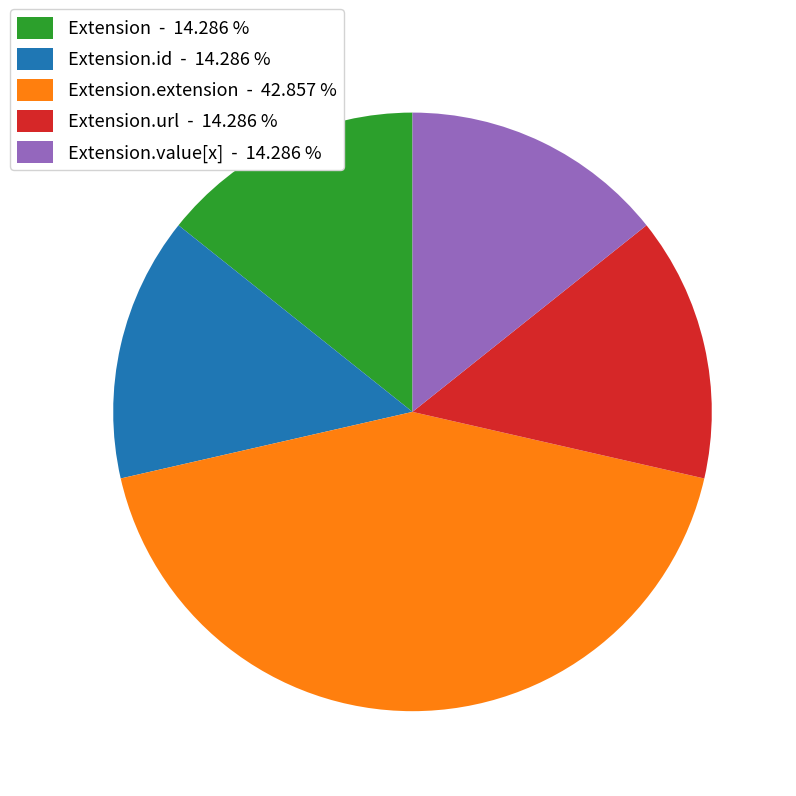

Is there any slice that represents more than half of the pie?

No